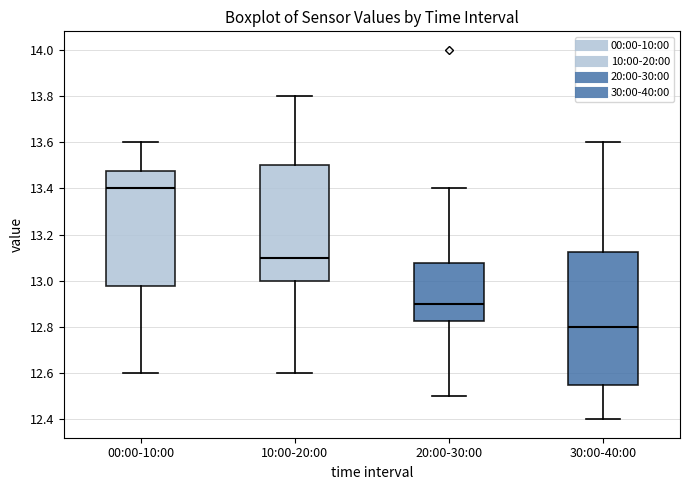

Where does the median line of the box for 30:00-40:00 sit on the y-axis? The values are not printed on the chart, so give them approximately, as read against the axis.

12.80